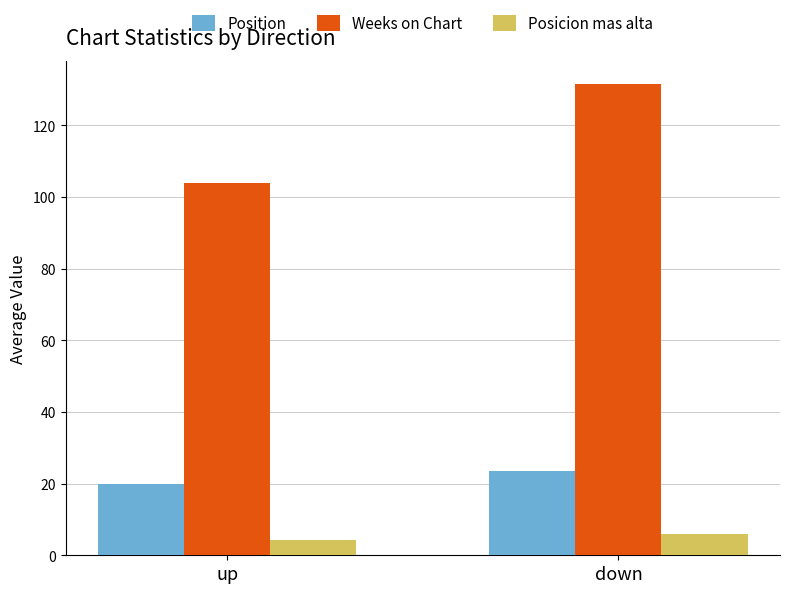

At which category does the chart reach its peak across all series?

down